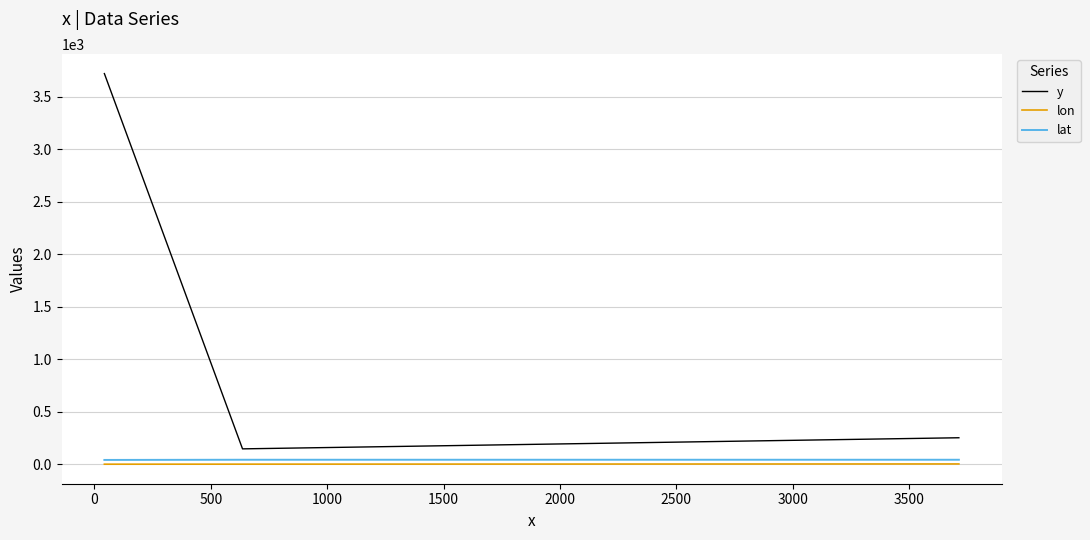

Count the number of categories in the chart.

3